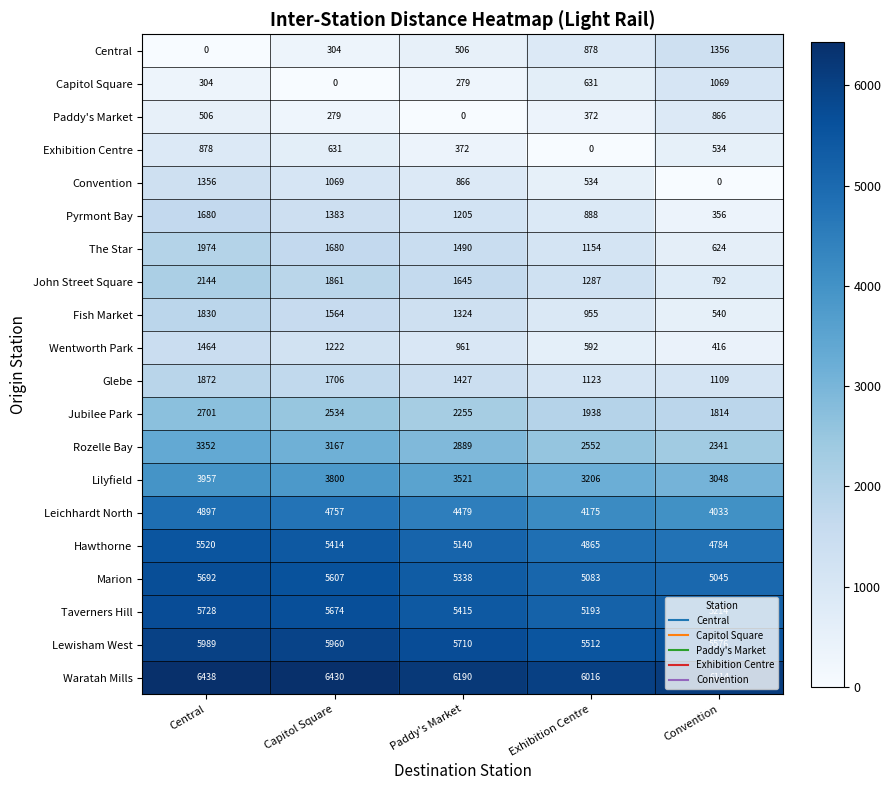

Where does the Wentworth Park series first go above 961?

Central